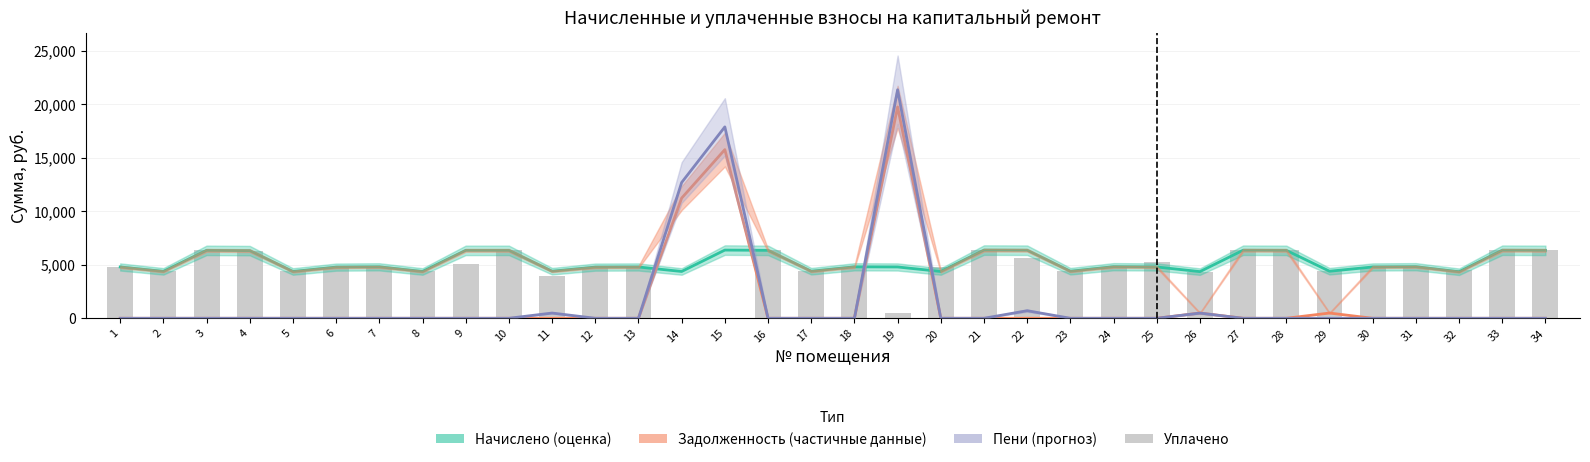

Count the number of data series in this chart.

4